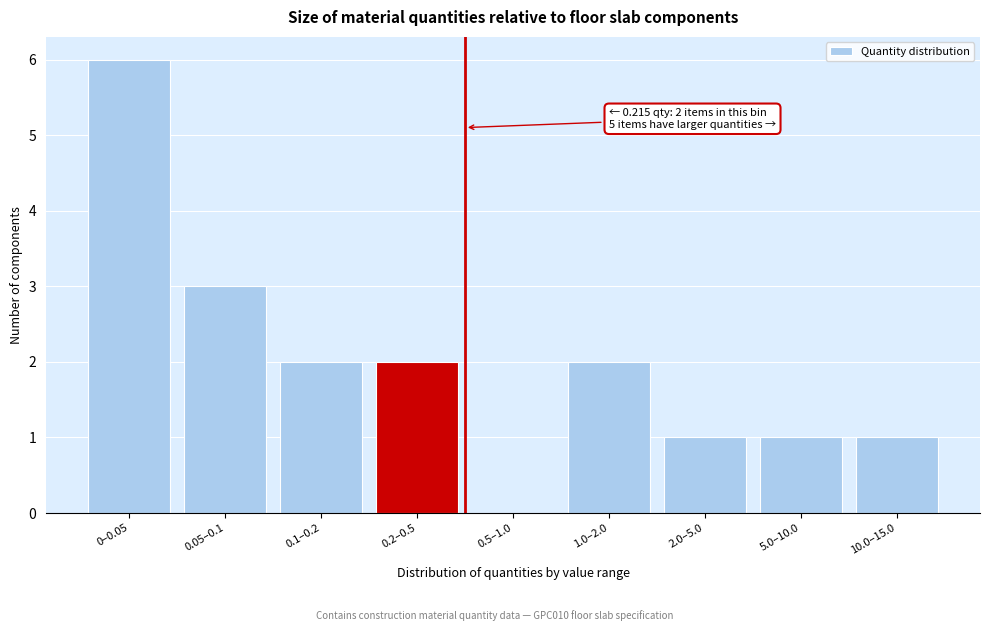

Reading left to right, extract all data points from this chart.

0–0.05=6	0.05–0.1=3	0.1–0.2=2	0.2–0.5=2	0.5–1.0=0	1.0–2.0=2	2.0–5.0=1	5.0–10.0=1	10.0–15.0=1